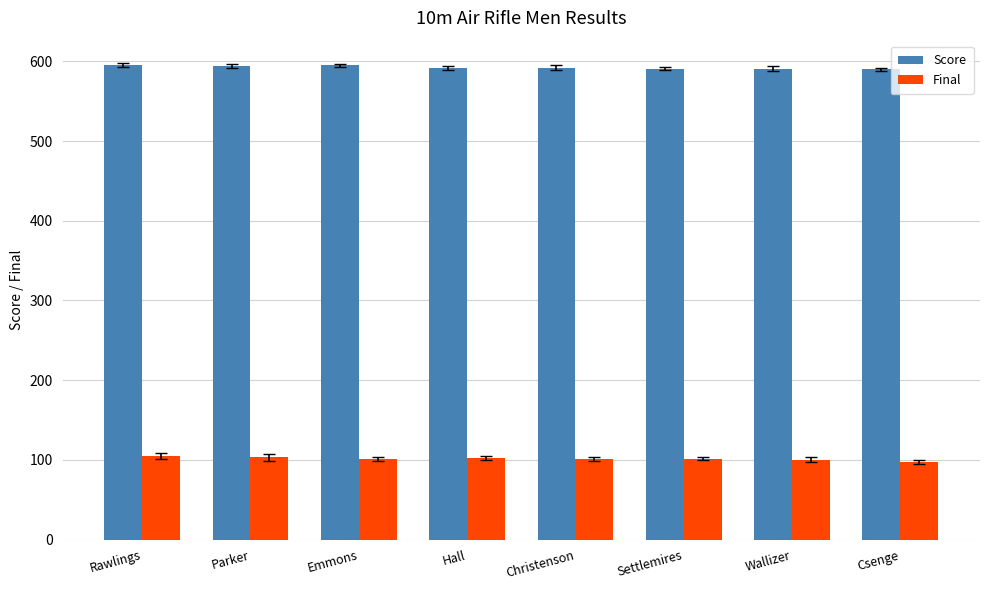

Read the Final value at Rawlings.

105.2